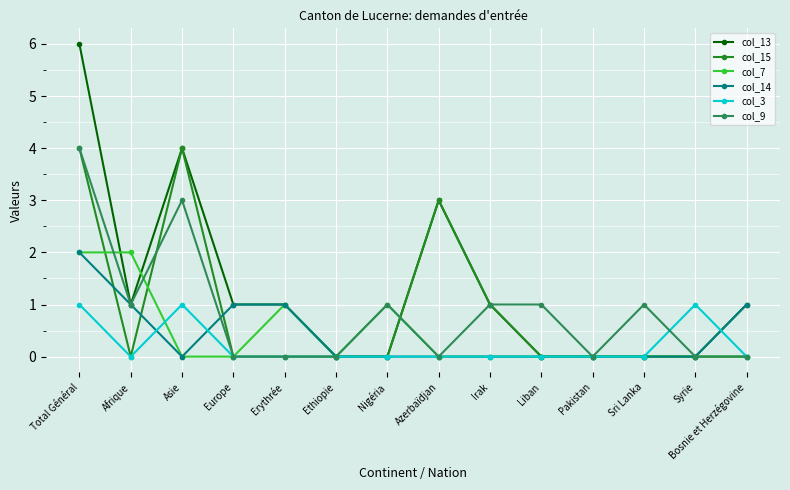

Is it true that col_7 equals 0 at Bosnie et Herzégovine?

True